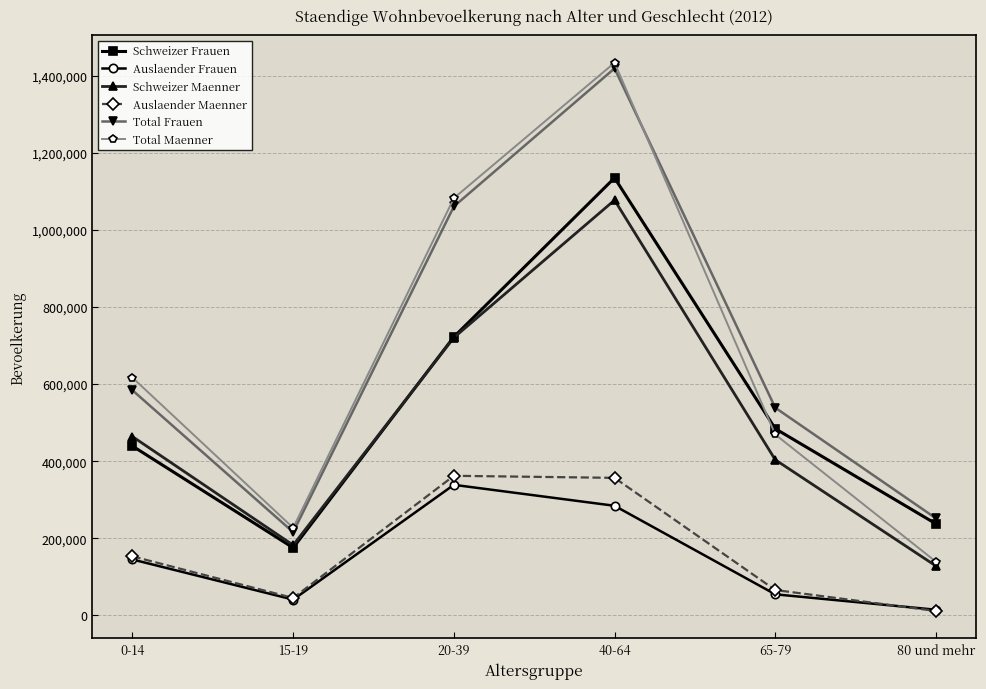

What is the label of the 4th point from the left?

40-64